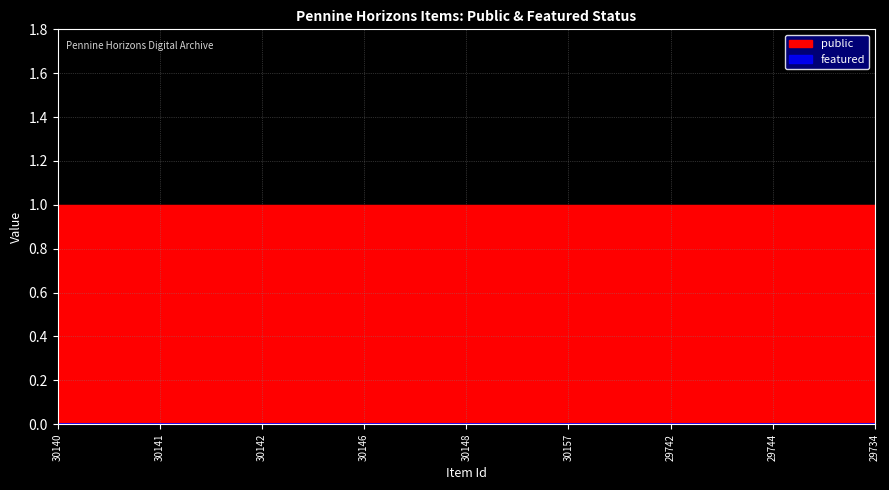

At which label does public reach its peak?

30140